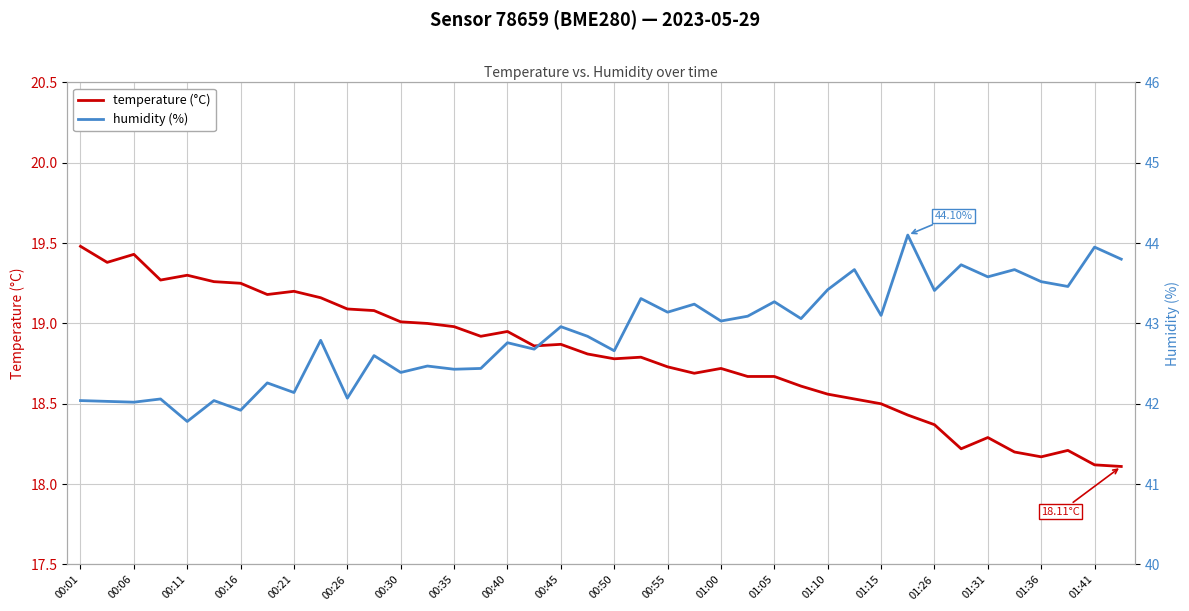

What is the spread (max minus min) of values at 01:36?

25.4